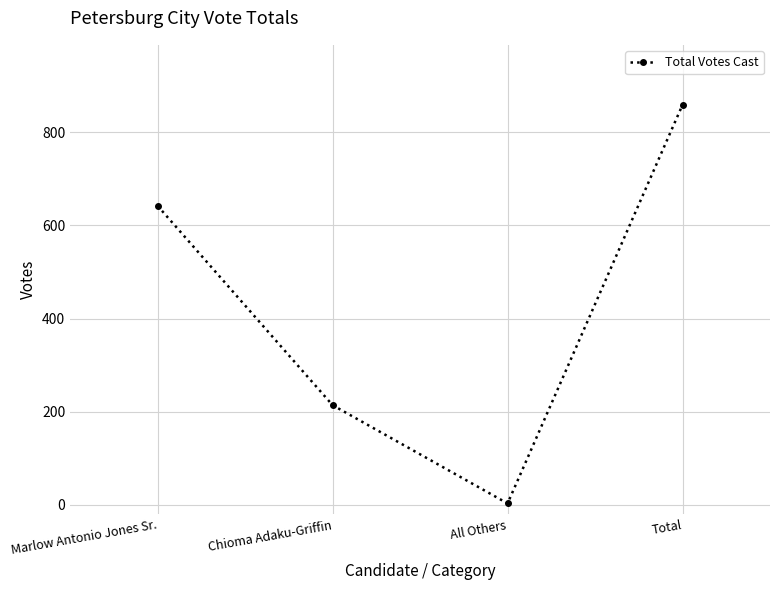

What is the difference between the maximum and minimum values?

856